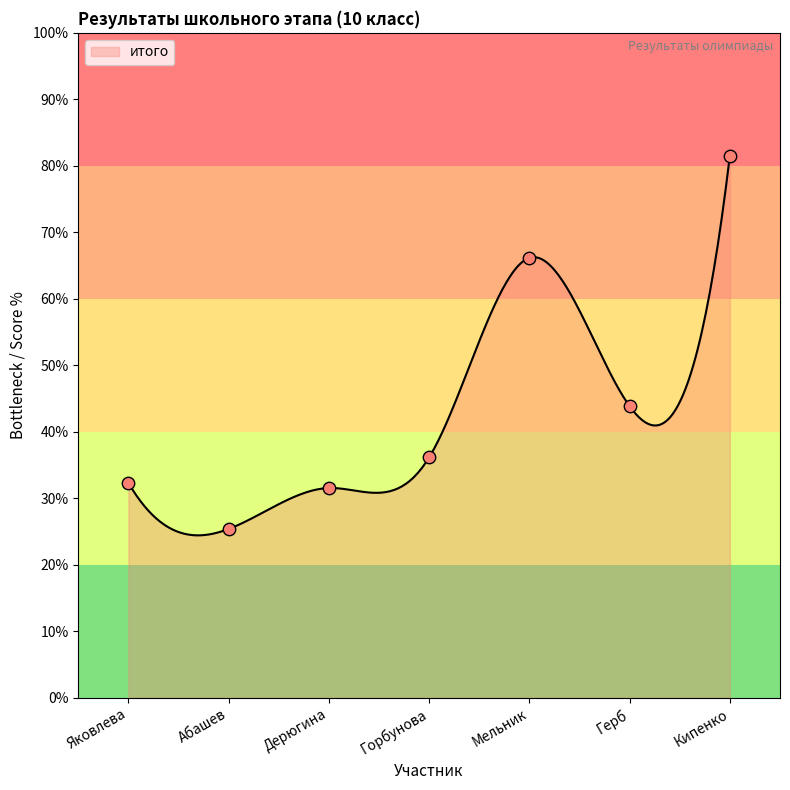

Which has a higher value, Кипенко or Абашев?

Кипенко